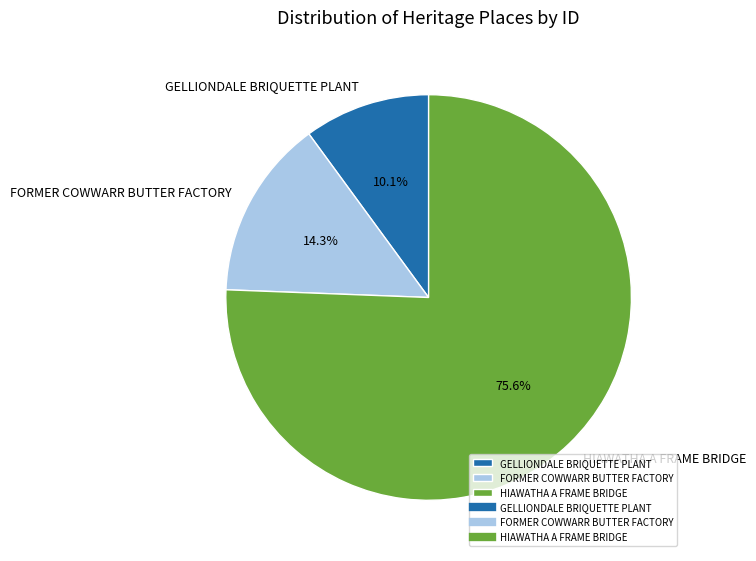

Which category has the biggest portion of the pie?

HIAWATHA A FRAME BRIDGE